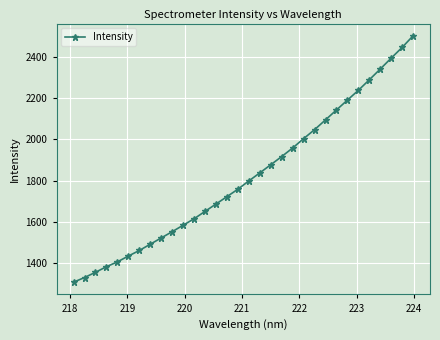

How many data points are less than 1798?

16